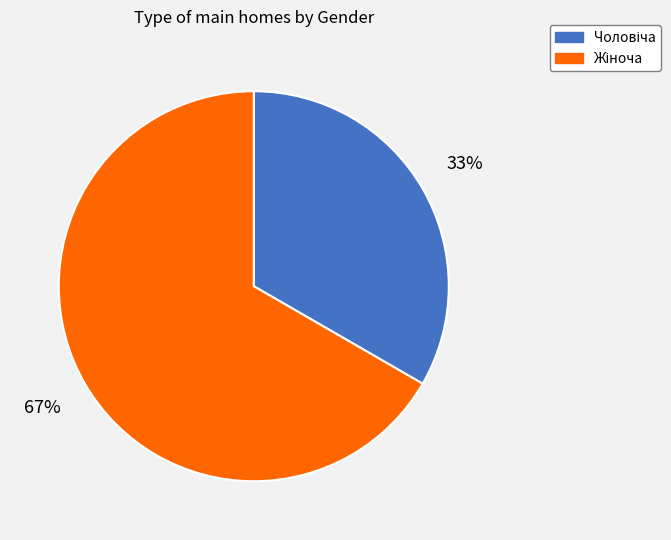

Is there any slice that represents more than half of the pie?

Yes